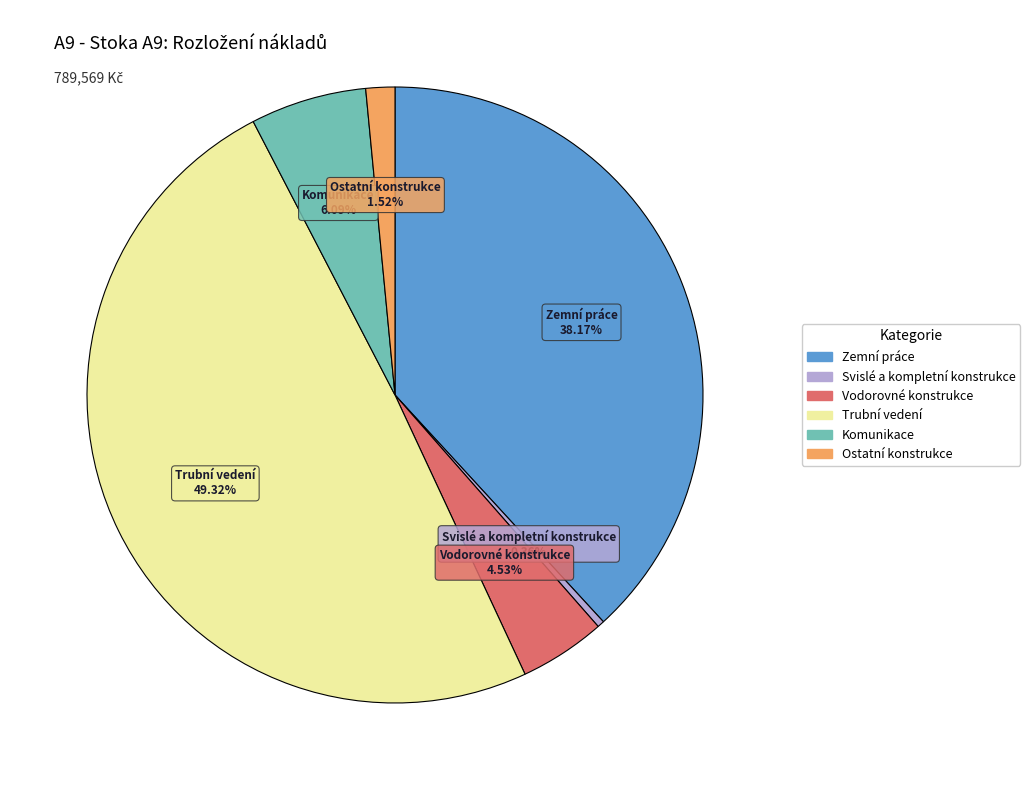

Count the number of slices in the pie.

6